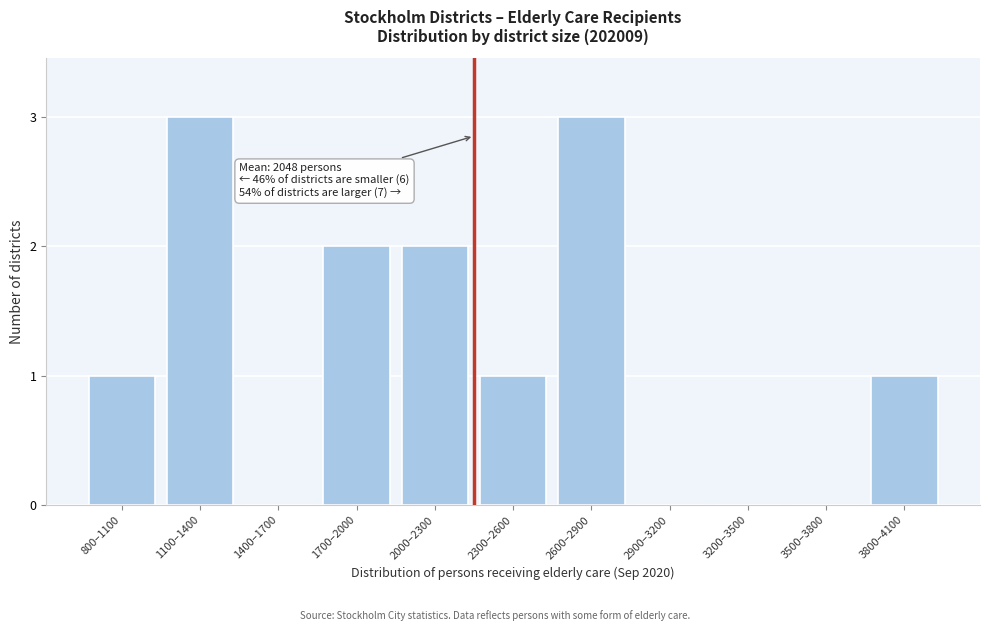

Reading right to left, list all the values displayed in this chart.

3800–4100=1	3500–3800=0	3200–3500=0	2900–3200=0	2600–2900=3	2300–2600=1	2000–2300=2	1700–2000=2	1400–1700=0	1100–1400=3	800–1100=1